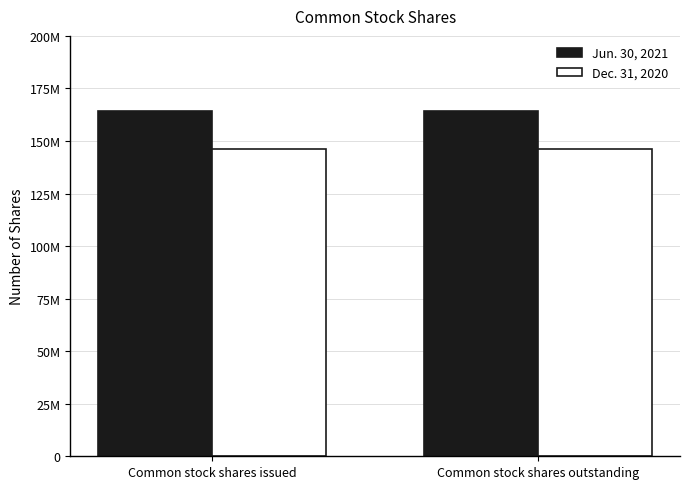

What position from the left is Common stock shares issued?

1